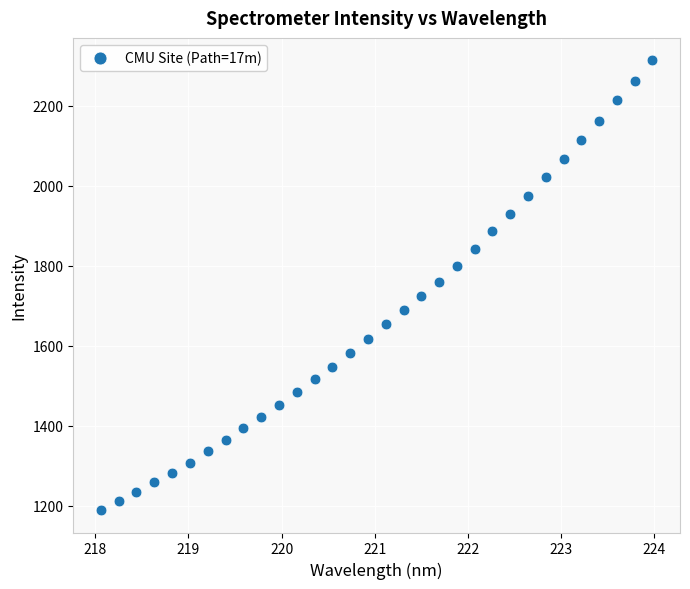

What is the range of X values (max minus min)?

5.9